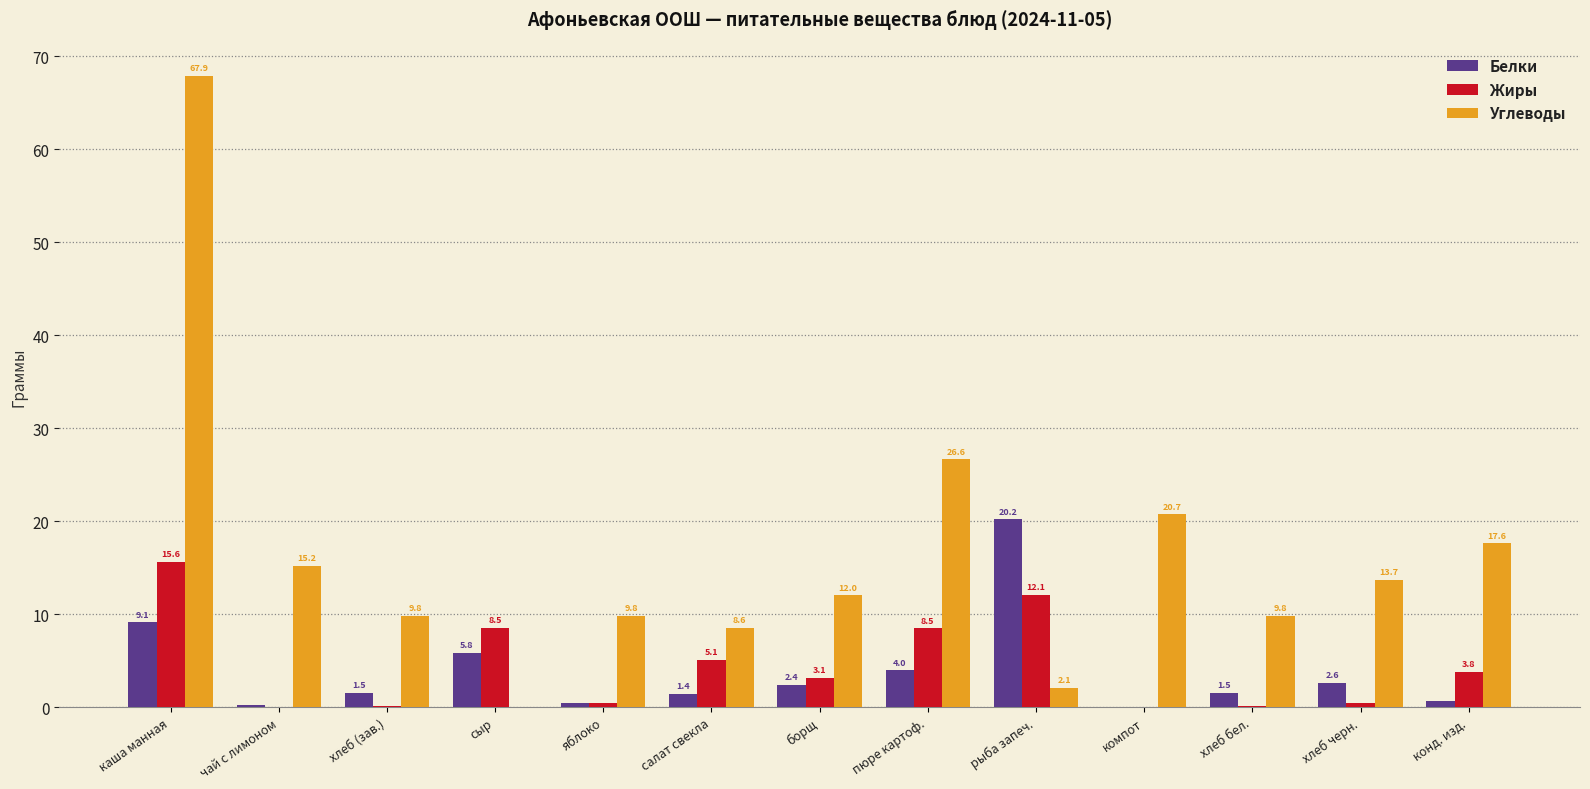

What is the difference between the Жиры values at каша манная and сыр?

7.1